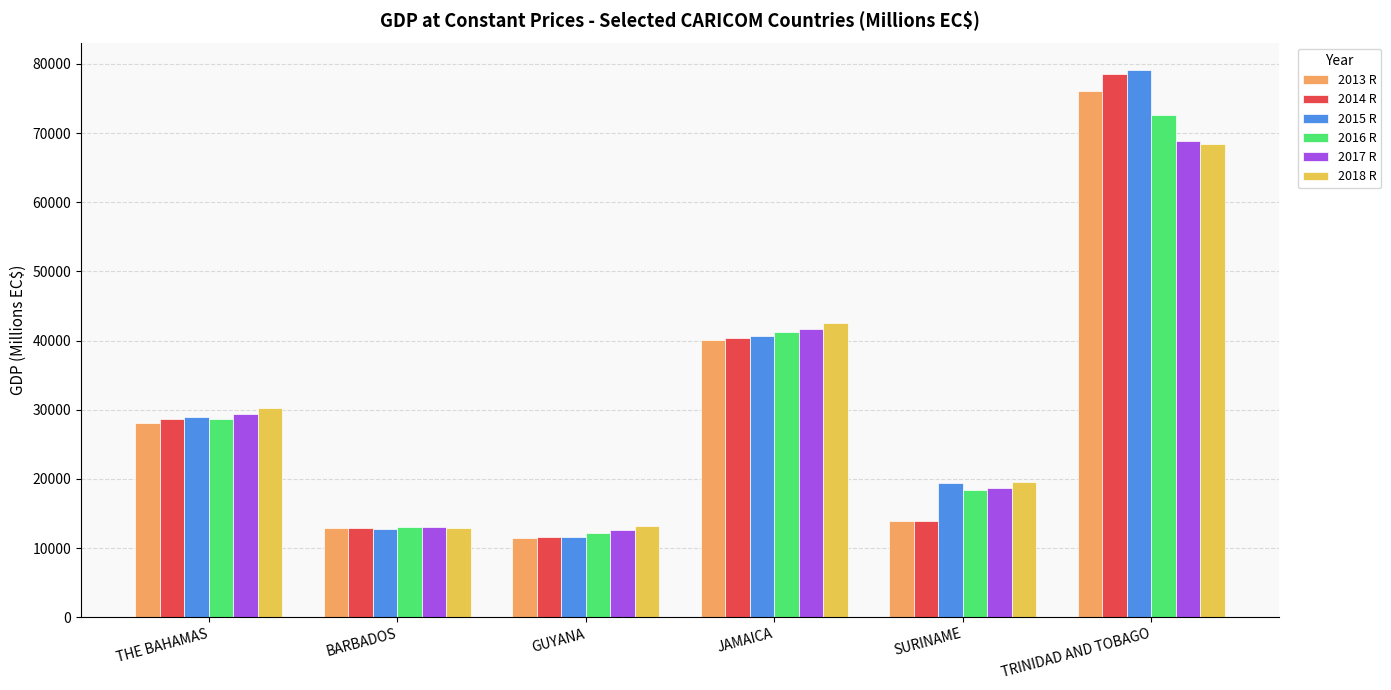

What is the sum of the 2015 R values at TRINIDAD AND TOBAGO and JAMAICA?

119878.4